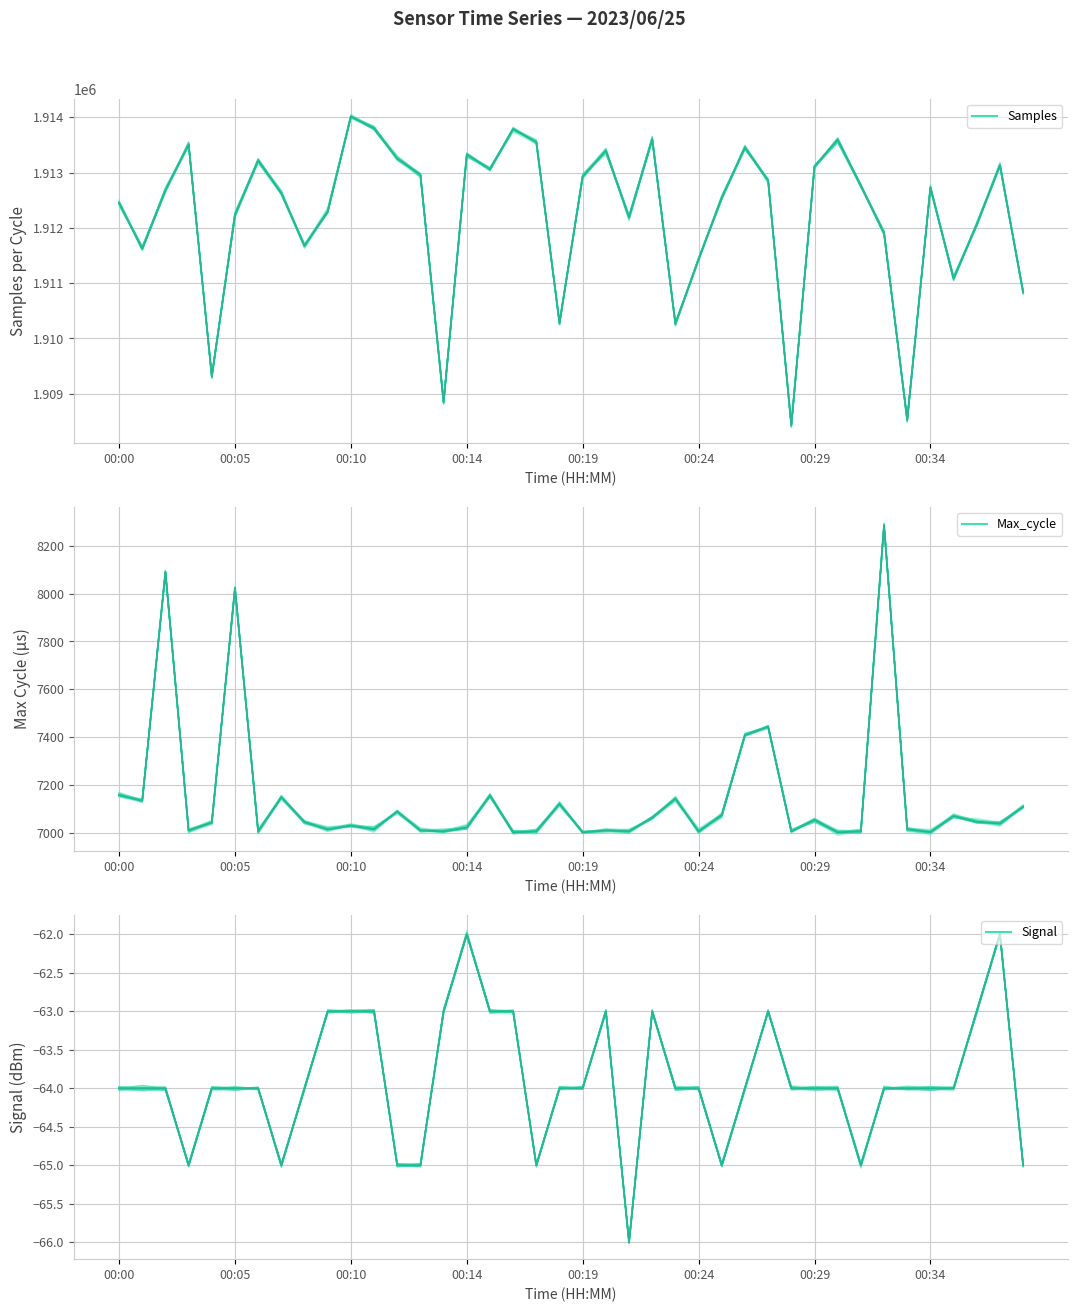

The Min_cycle series shows 15 at 00:15. True or false?

False